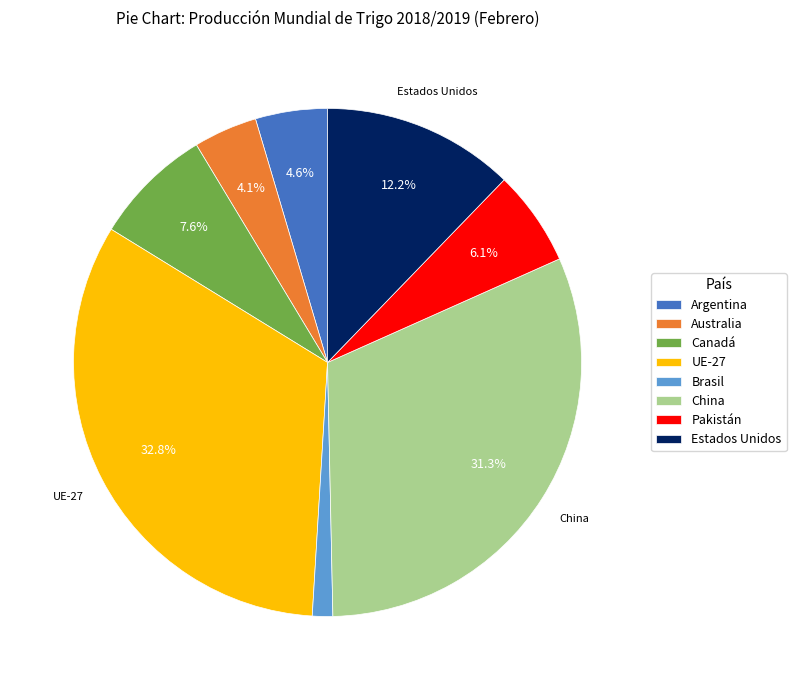

Which category has the biggest portion of the pie?

UE-27